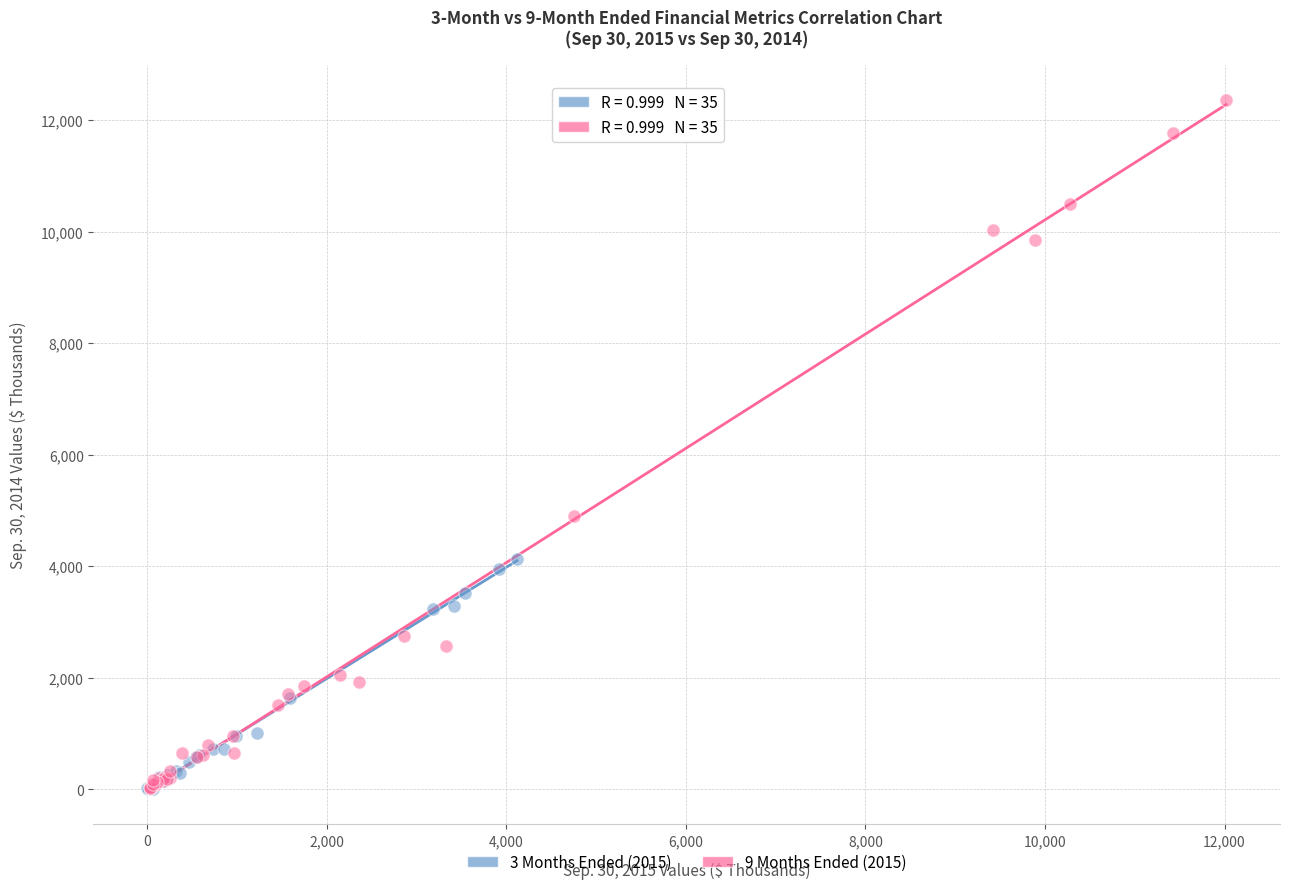

Which series has the largest Y range (max minus min)?

9 Months Ended (2015)